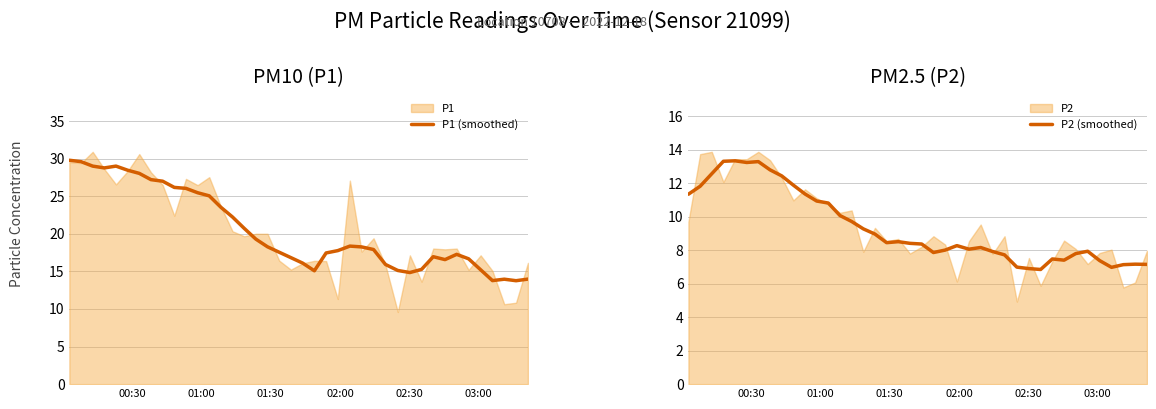

How many interior local peaks does the P2 (smoothed) series have?

8